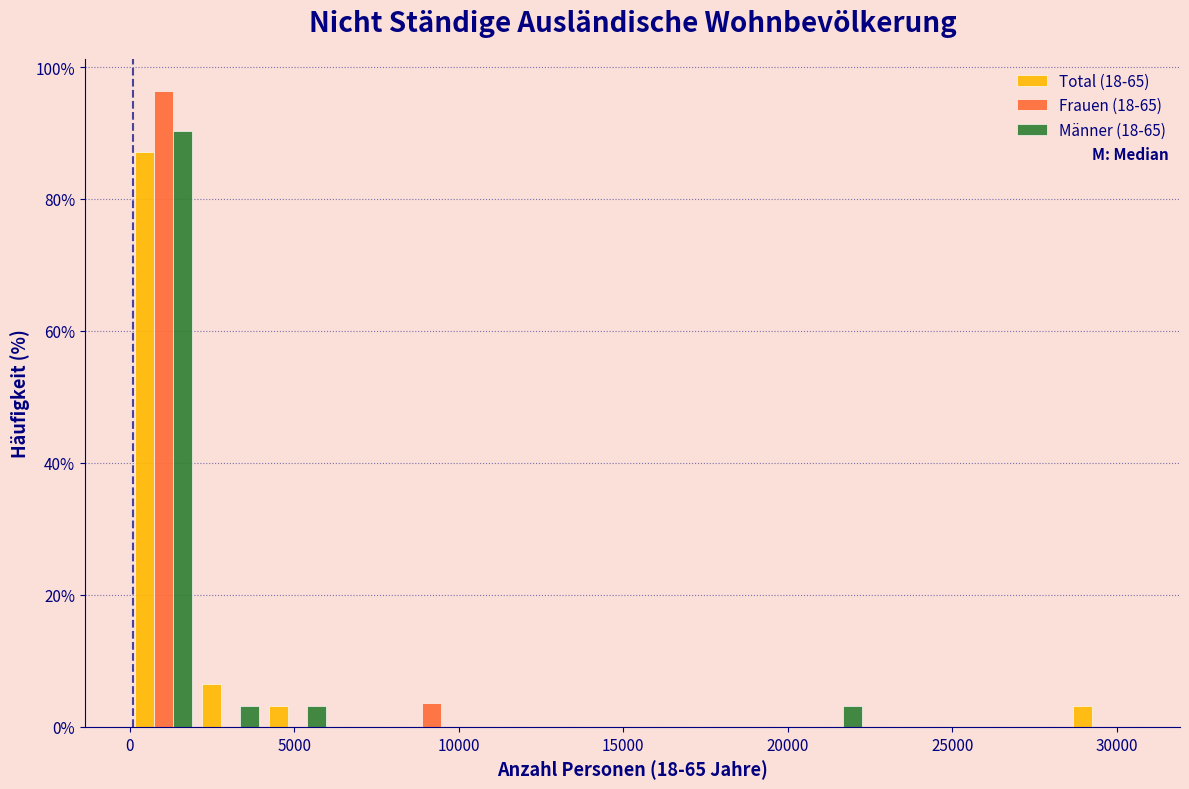

Reading left to right, list every range on the x-axis with the height of the bar of each series over it. Neither the bar edges nor the heights are printed on the chart, so give them approximately, as read against the axes.

0 to 2000: Total (18-65)=88	Frauen (18-65)=96	Männer (18-65)=90
2000 to 4000: Total (18-65)=6	Frauen (18-65)=0	Männer (18-65)=4
4000 to 6000: Total (18-65)=4	Frauen (18-65)=0	Männer (18-65)=4
6000 to 8000: Total (18-65)=0	Frauen (18-65)=0	Männer (18-65)=0
8000 to 10000: Total (18-65)=0	Frauen (18-65)=4	Männer (18-65)=0
10000 to 12000: Total (18-65)=0	Frauen (18-65)=0	Männer (18-65)=0
12000 to 14500: Total (18-65)=0	Frauen (18-65)=0	Männer (18-65)=0
14500 to 16500: Total (18-65)=0	Frauen (18-65)=0	Männer (18-65)=0
16500 to 18500: Total (18-65)=0	Frauen (18-65)=0	Männer (18-65)=0
18500 to 20500: Total (18-65)=0	Frauen (18-65)=0	Männer (18-65)=0
20500 to 22500: Total (18-65)=0	Frauen (18-65)=0	Männer (18-65)=4
22500 to 24500: Total (18-65)=0	Frauen (18-65)=0	Männer (18-65)=0
24500 to 26500: Total (18-65)=0	Frauen (18-65)=0	Männer (18-65)=0
26500 to 28500: Total (18-65)=0	Frauen (18-65)=0	Männer (18-65)=0
28500 to 30500: Total (18-65)=4	Frauen (18-65)=0	Männer (18-65)=0